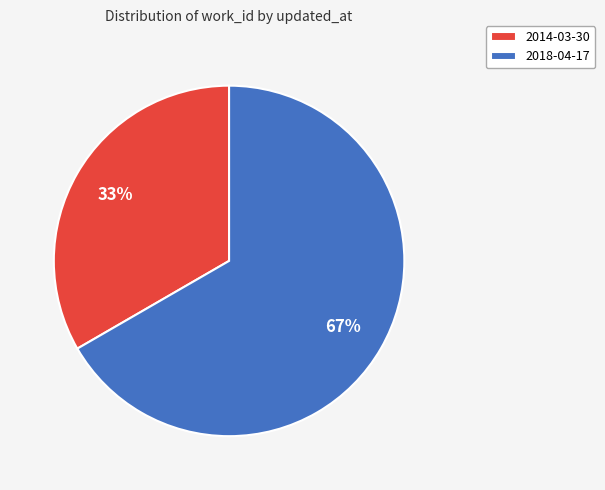

How many slices are in this pie chart?

2